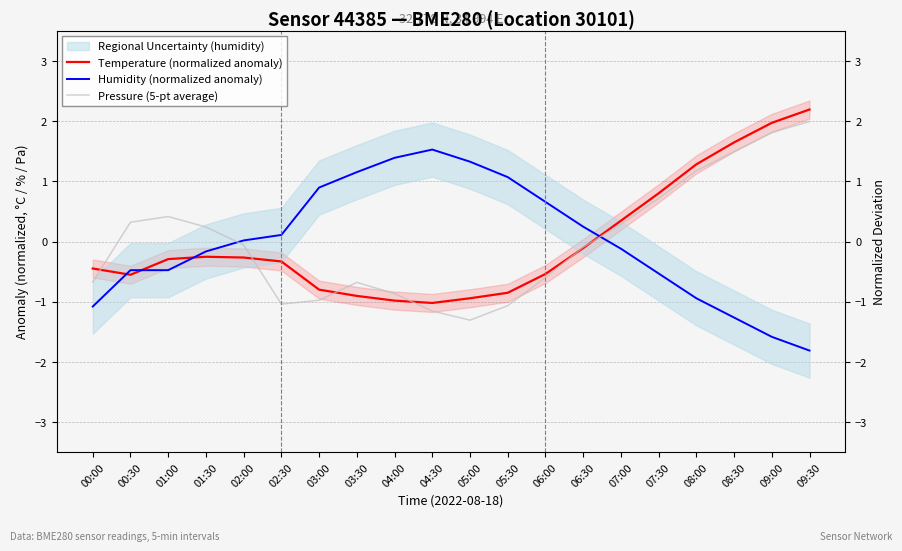

Is this an area chart (filled region under the line)?

No